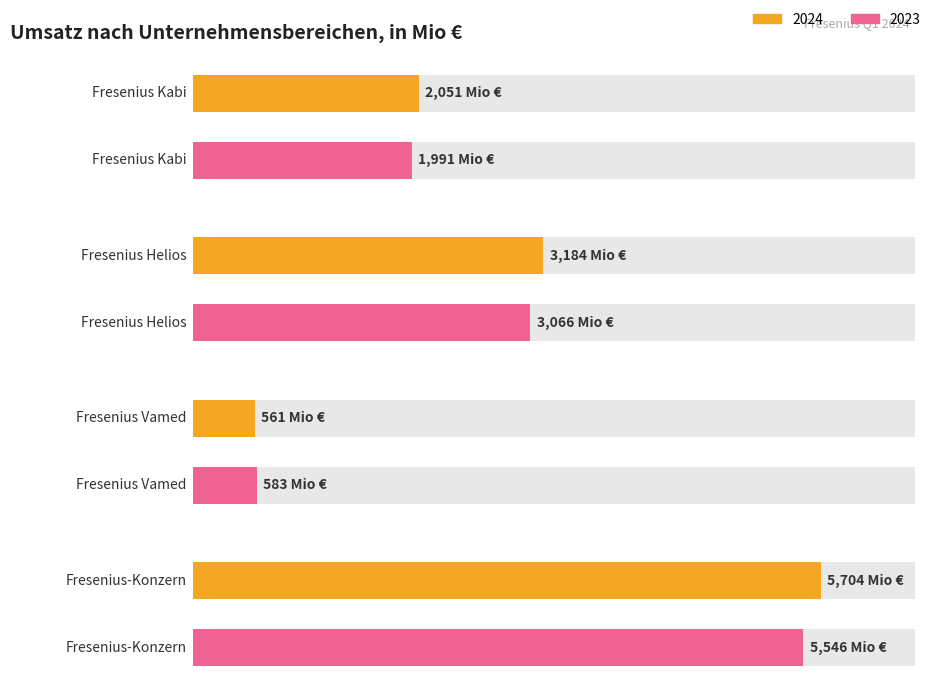

How many bars are there in each group?

2